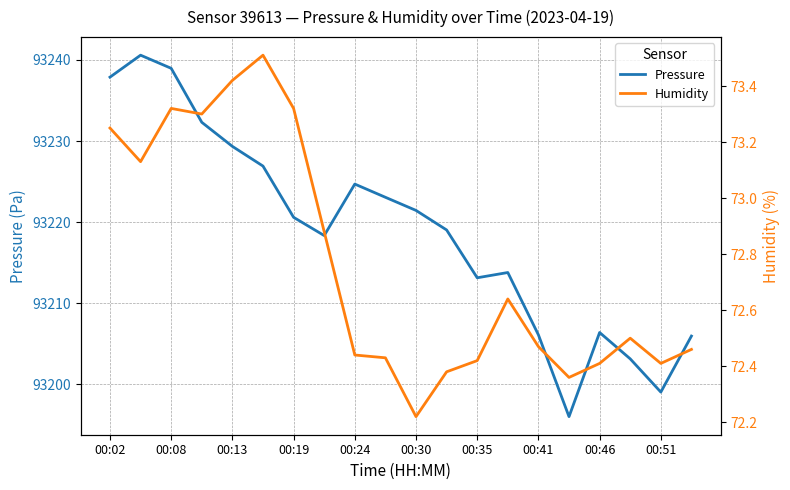

At which label does Pressure first exceed 93220?

00:02